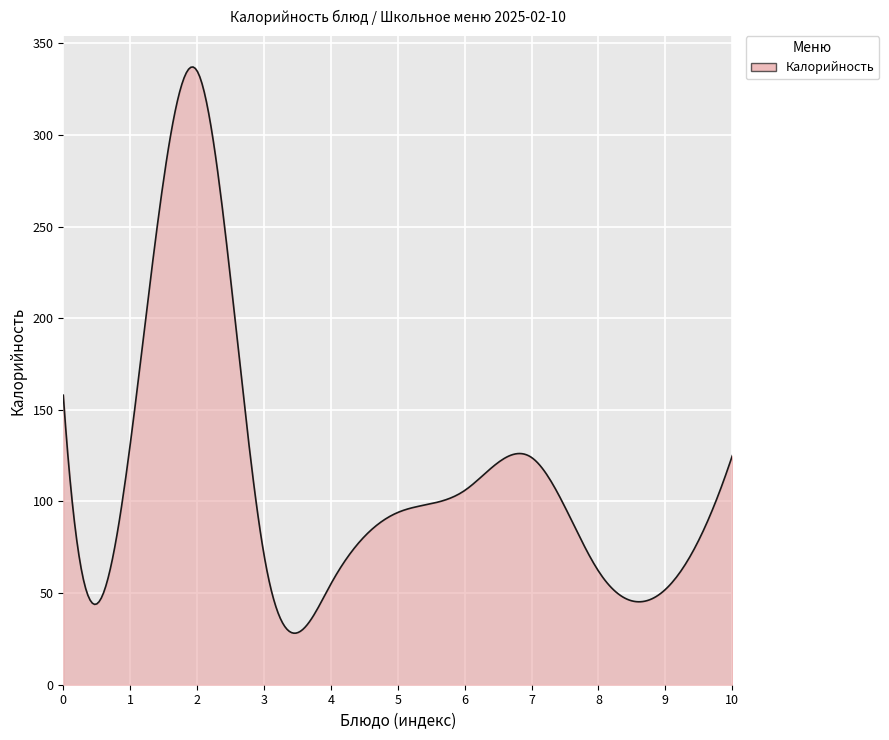

What is the minimum value shown in the chart?

28.1